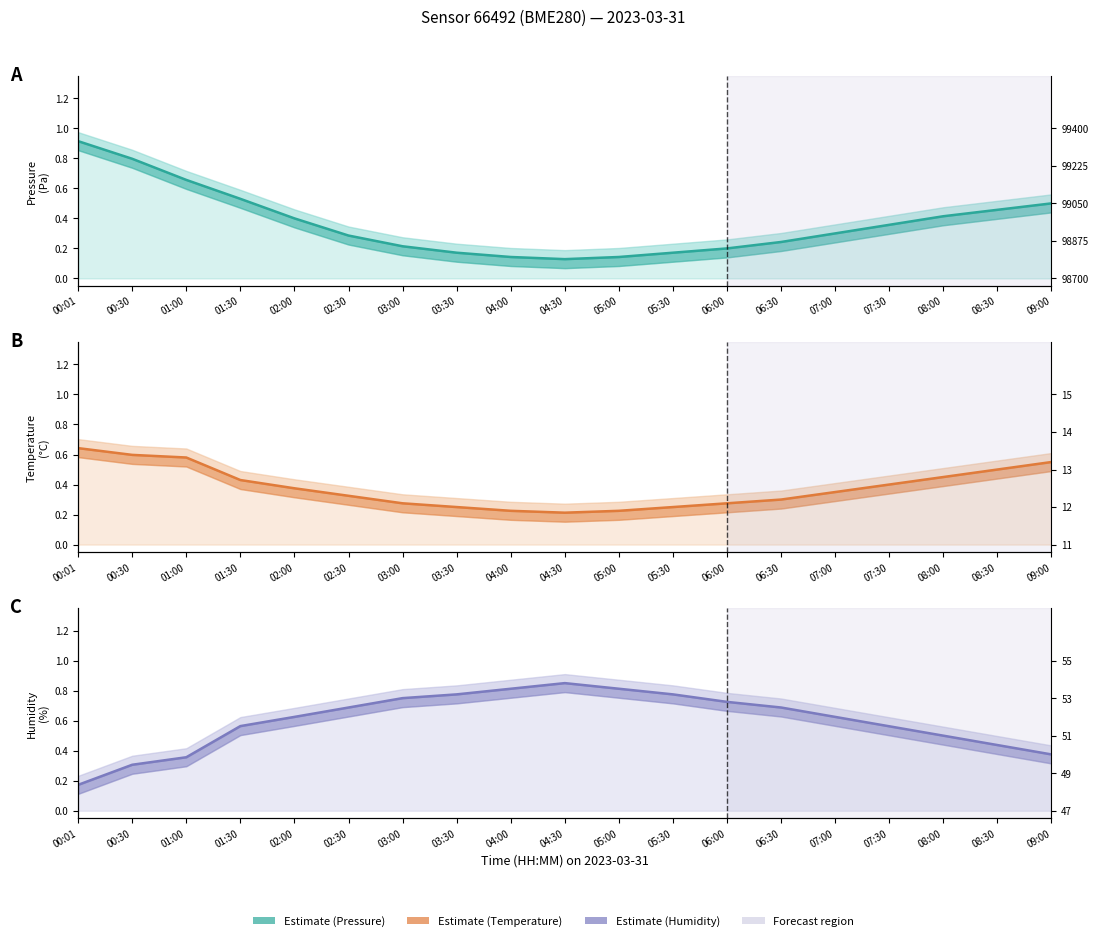

What is the difference between the Pressure values at 00:01 and 02:30?

0.6